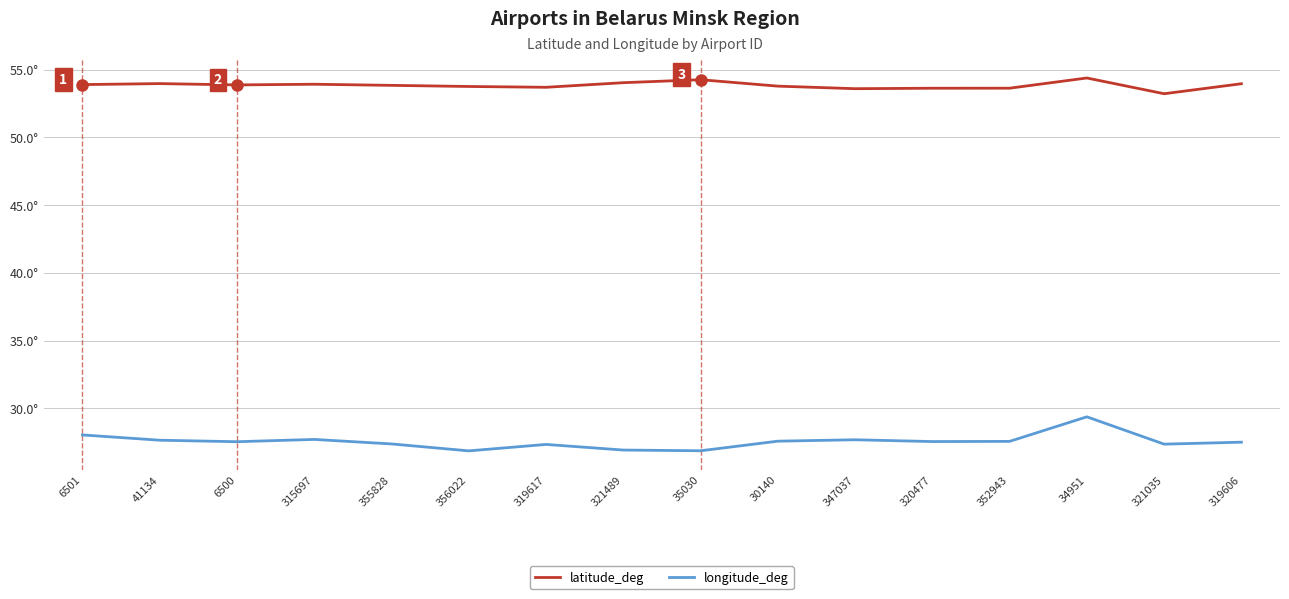

Which series changed the most between 41134 and 35030?

longitude_deg